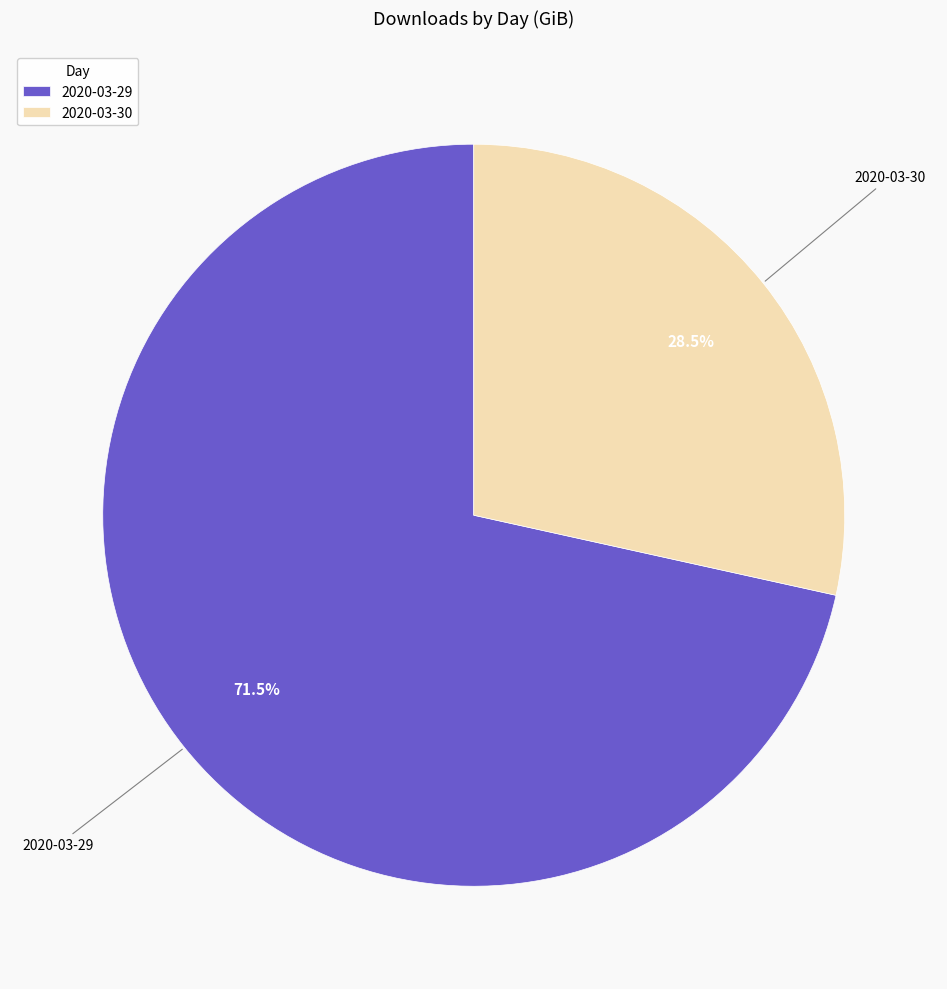

Which slice is the largest?

2020-03-29